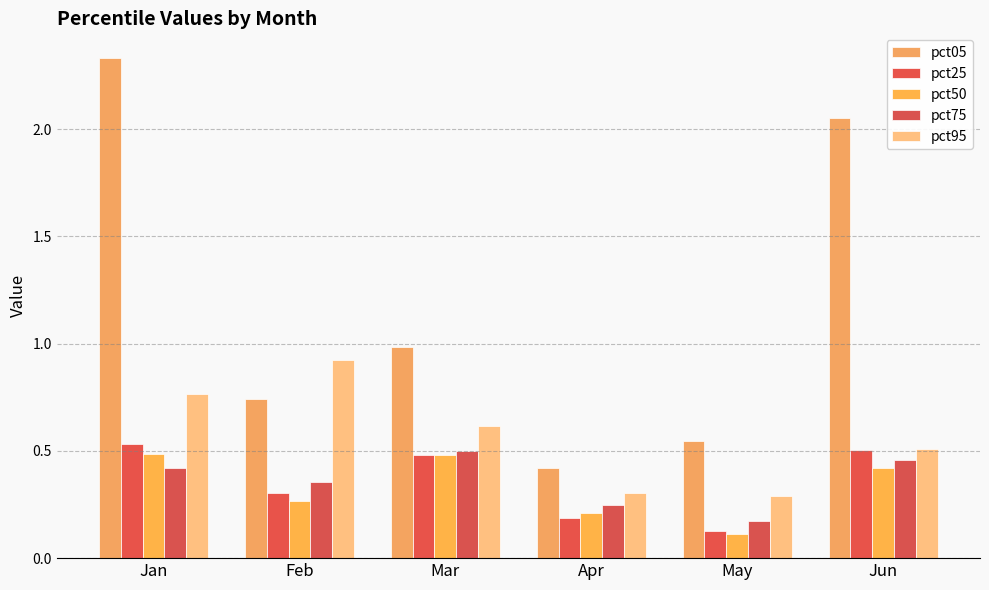

Is the value of pct25 at Jun greater than the value of pct50 at Feb?

Yes